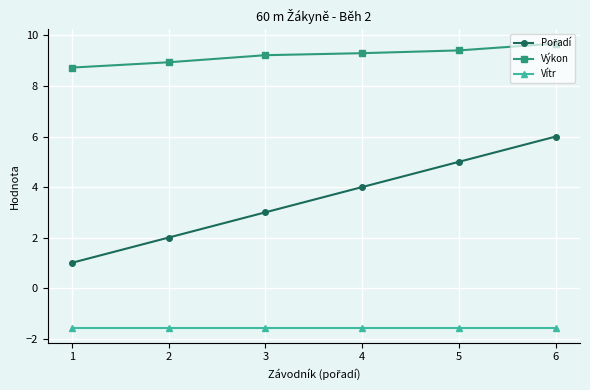

What is the approximate value of Vítr at 3?

-1.6